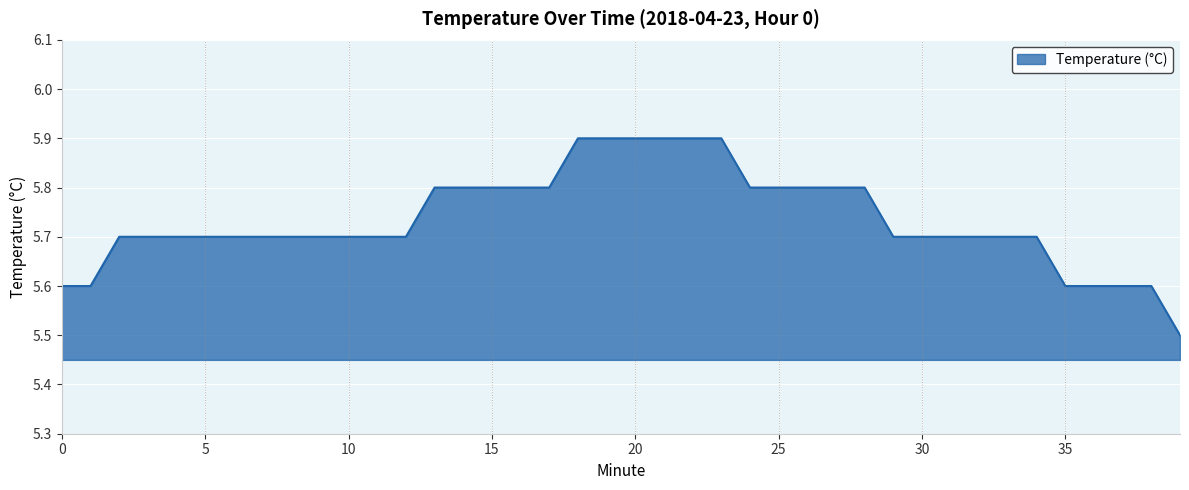

What is the smallest value displayed?

5.5